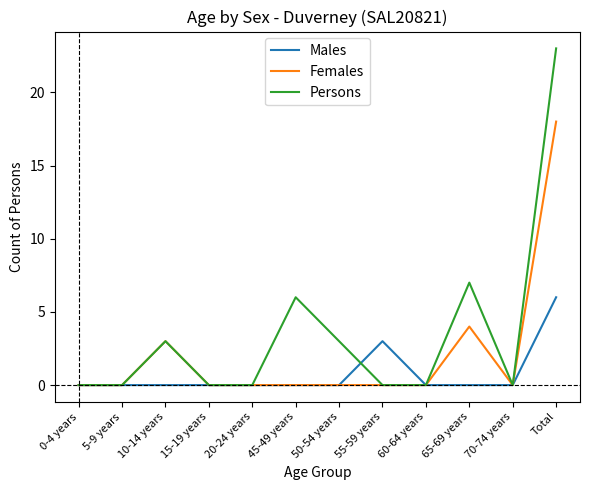

What position from the left is 45-49 years?

6